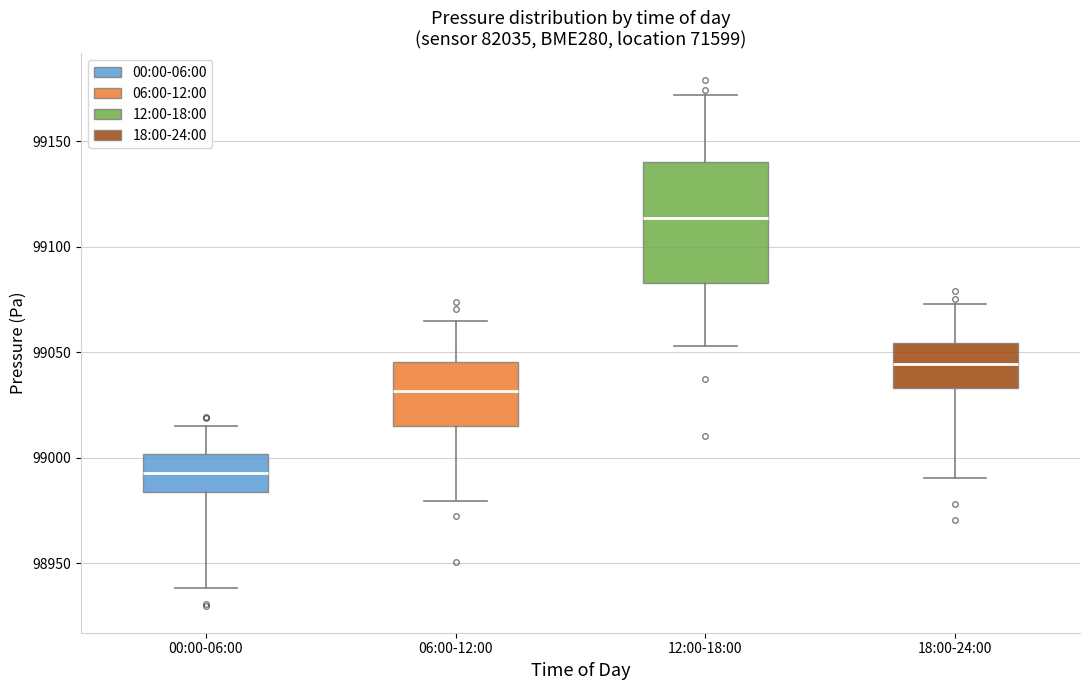

Which box's median line is the highest?

12:00-18:00